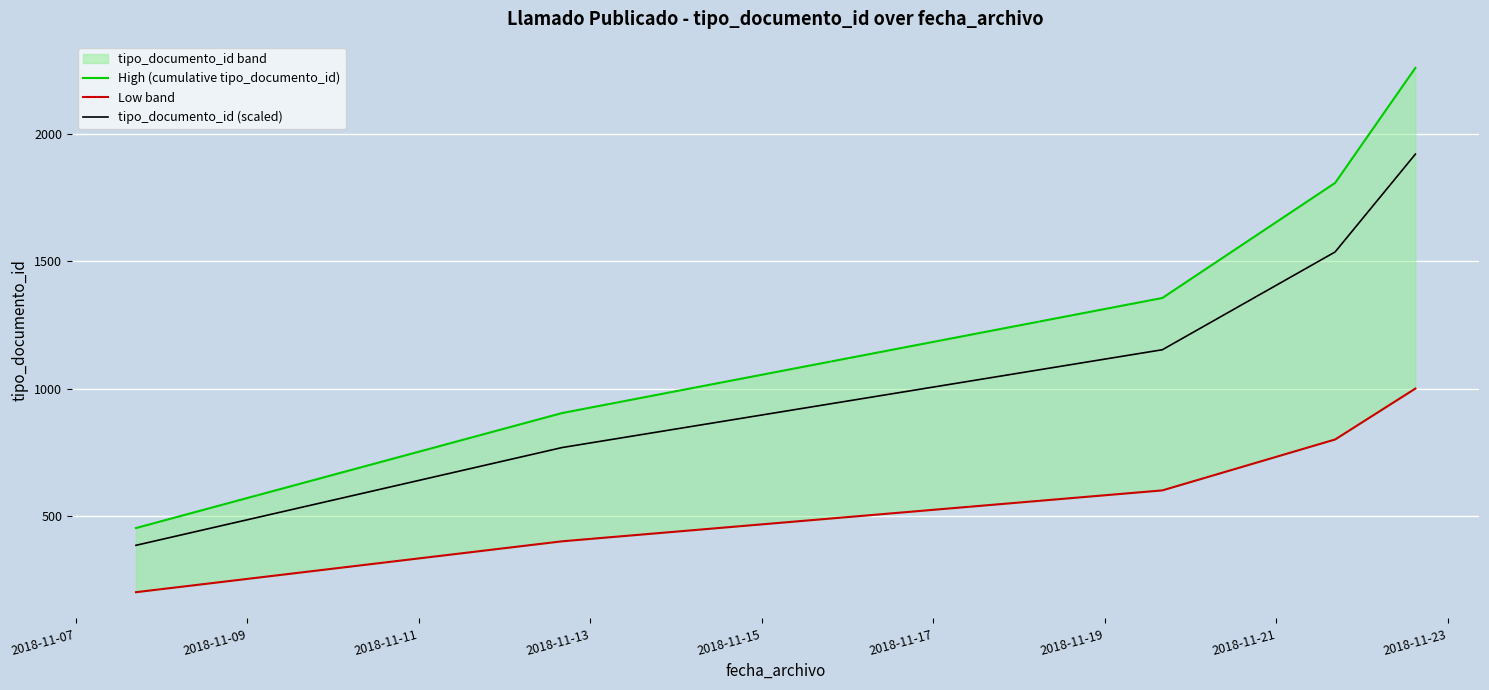

Does the chart display data point markers on the line(s)?

No